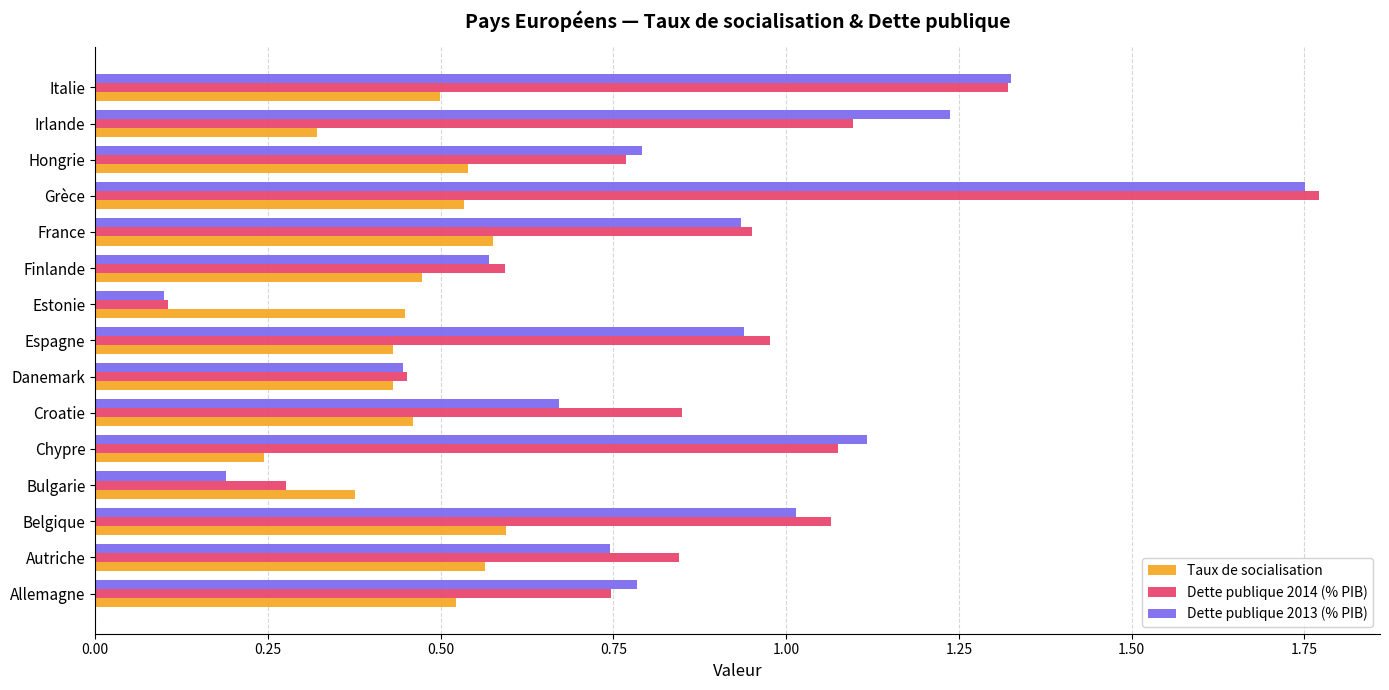

True or false: Taux de socialisation has a value of 0.3 at Finlande.

False